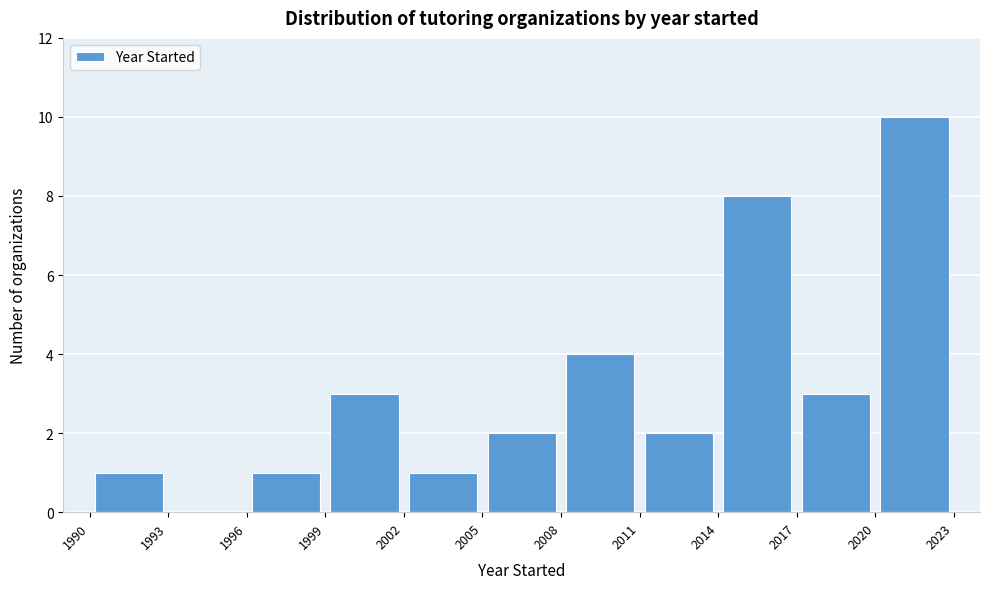

What is the height of the bar covering 2002 to 2005 on the x-axis? The values are not printed on the chart, so give them approximately, as read against the axis.

1